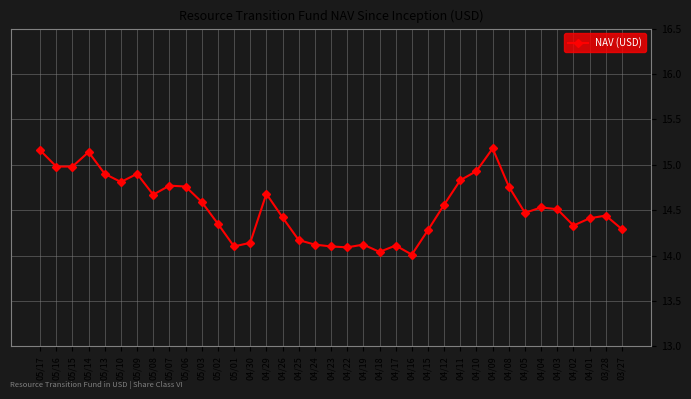

What is the label of the 34th point from the right?

05/14